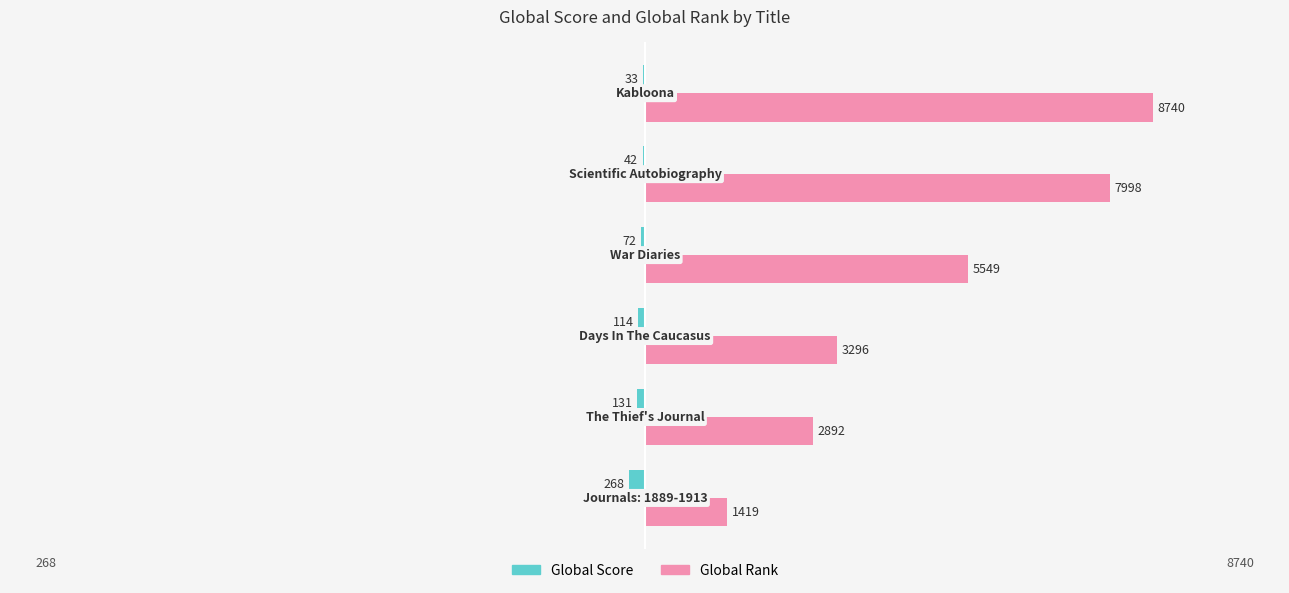

Which series has the largest total across all categories?

Global Rank